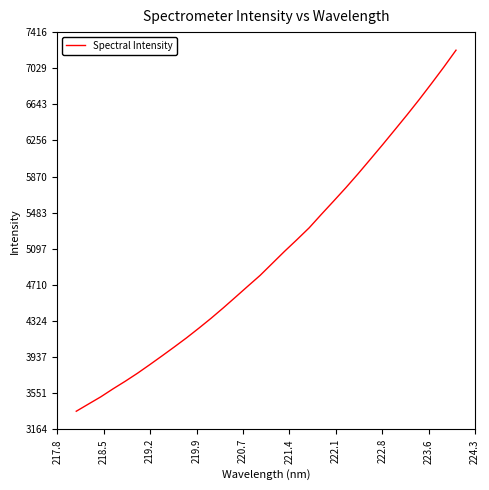

Does the chart have visible grid lines?

No